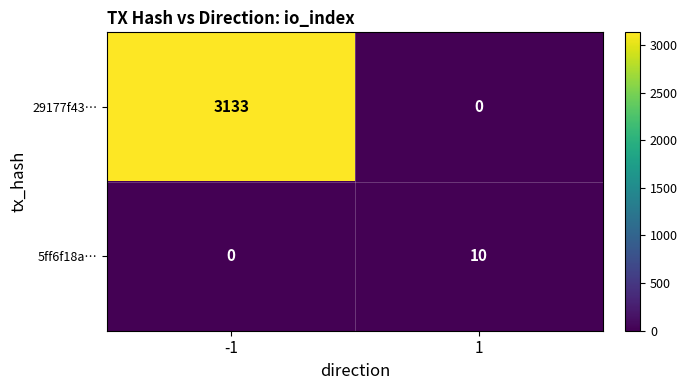

Reading right to left, transcribe all the data shown in this chart.

29177f43…: 1=0	-1=3133
5ff6f18a…: 1=10	-1=0